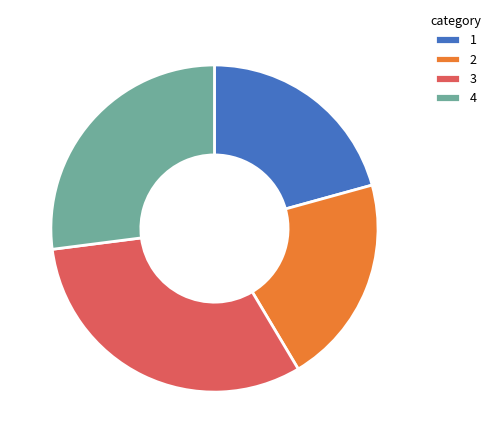

What is the ratio of the value at 4 to the value at 3?

0.9